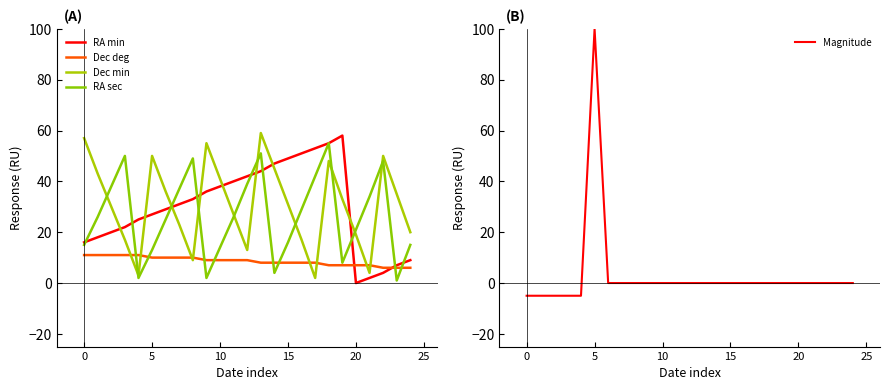

What is the minimum value for Dec min?

2